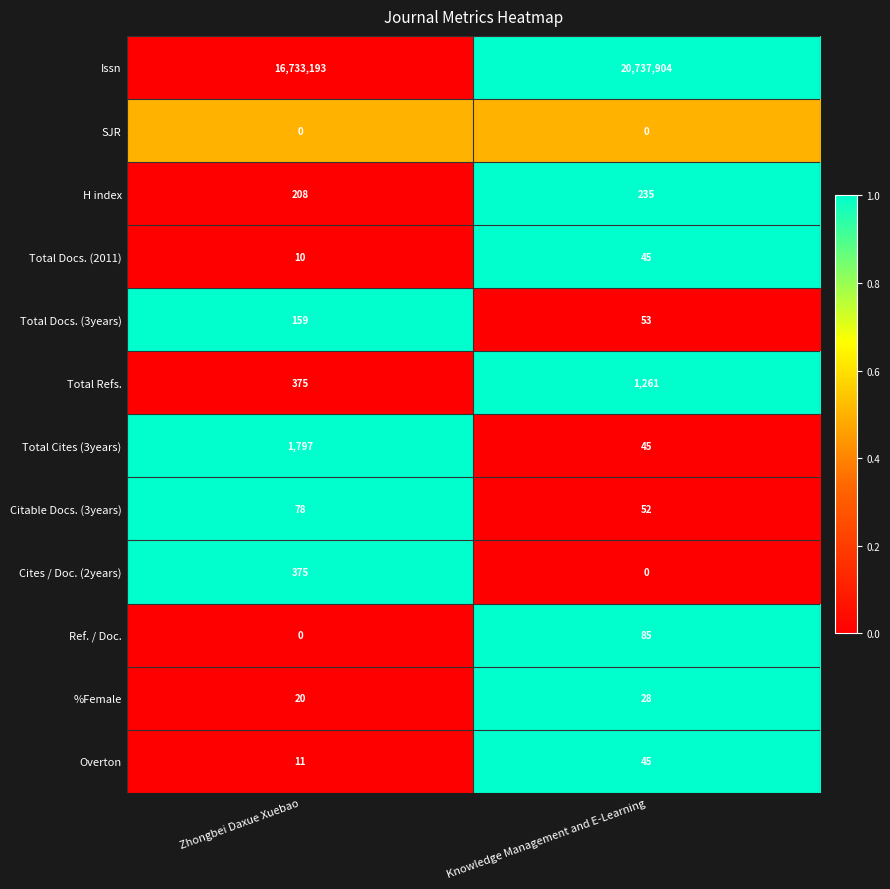

Rank the categories by Overton value from highest to lowest.

Knowledge Management and E-Learning, Zhongbei Daxue Xuebao